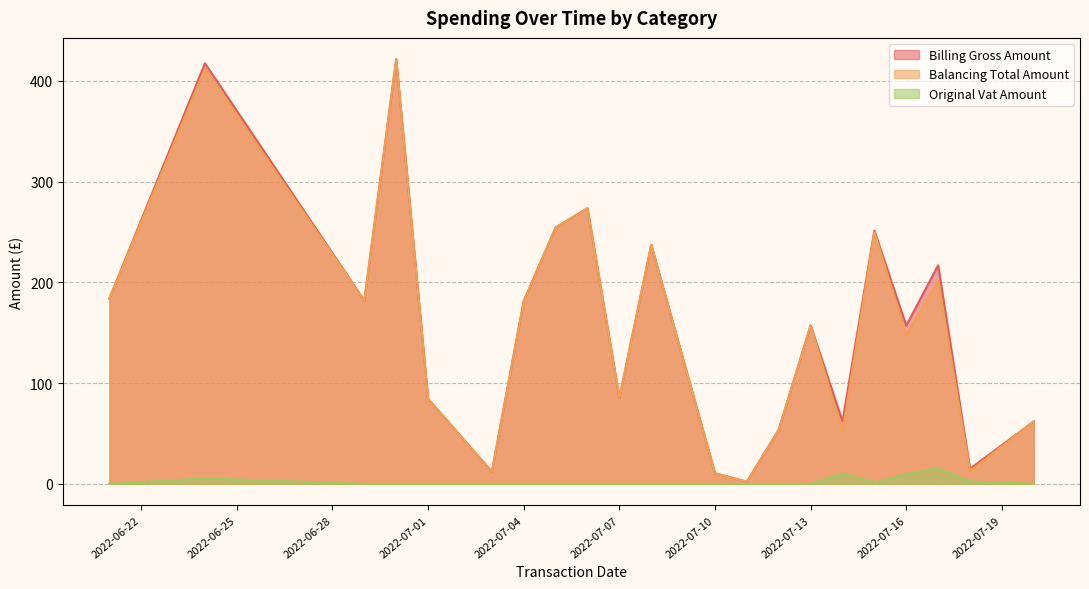

Which series has the largest total across all categories?

Billing Gross Amount